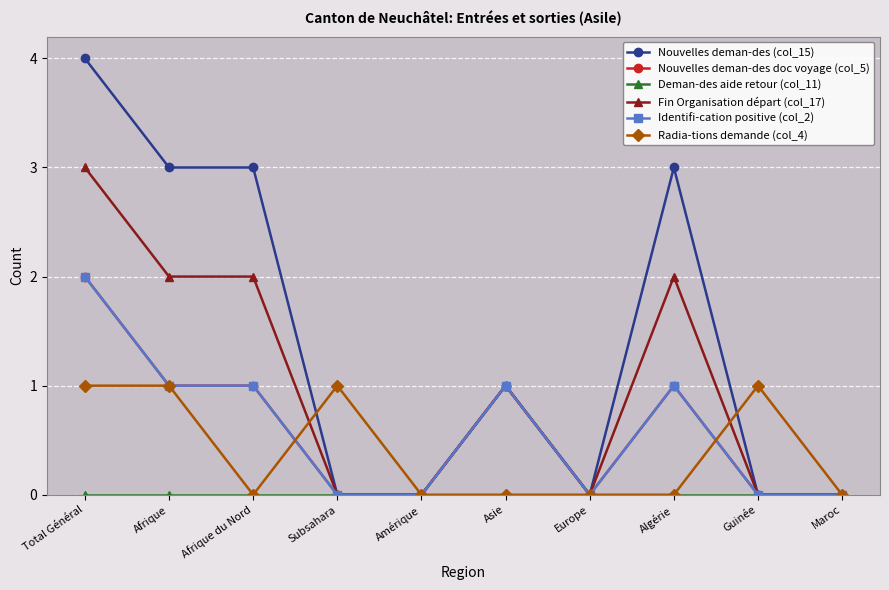

Which category has the lowest value across all series?

Subsahara